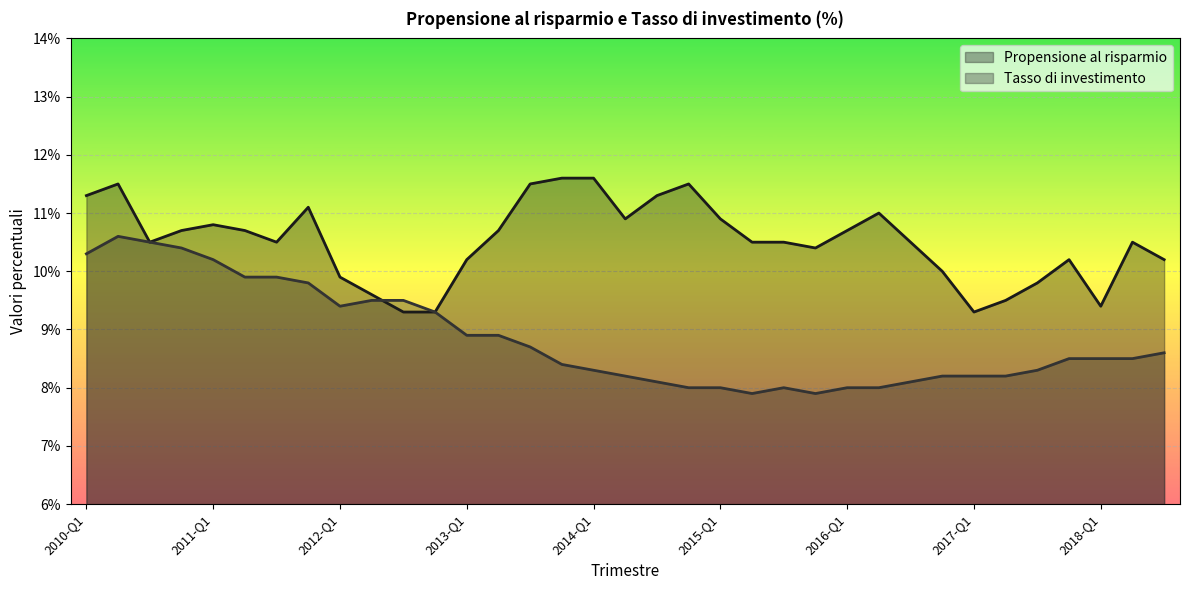

How many data points in Tasso di investimento are above 8?

28